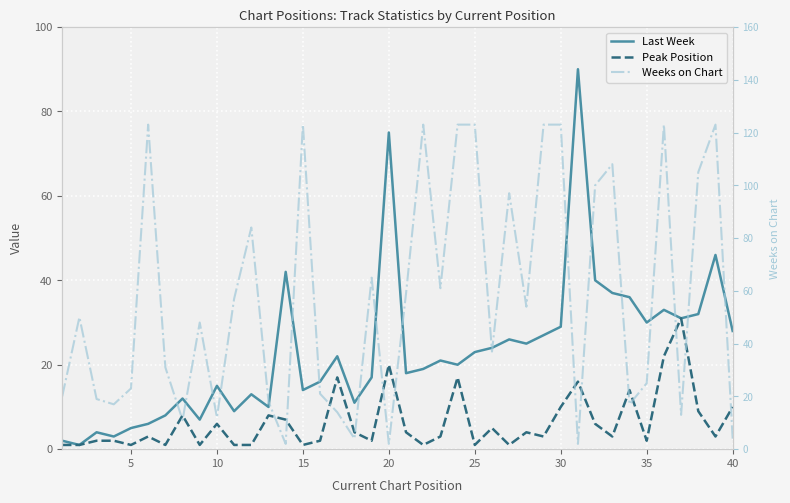

At how many categories does at least one series exceed 30?

28